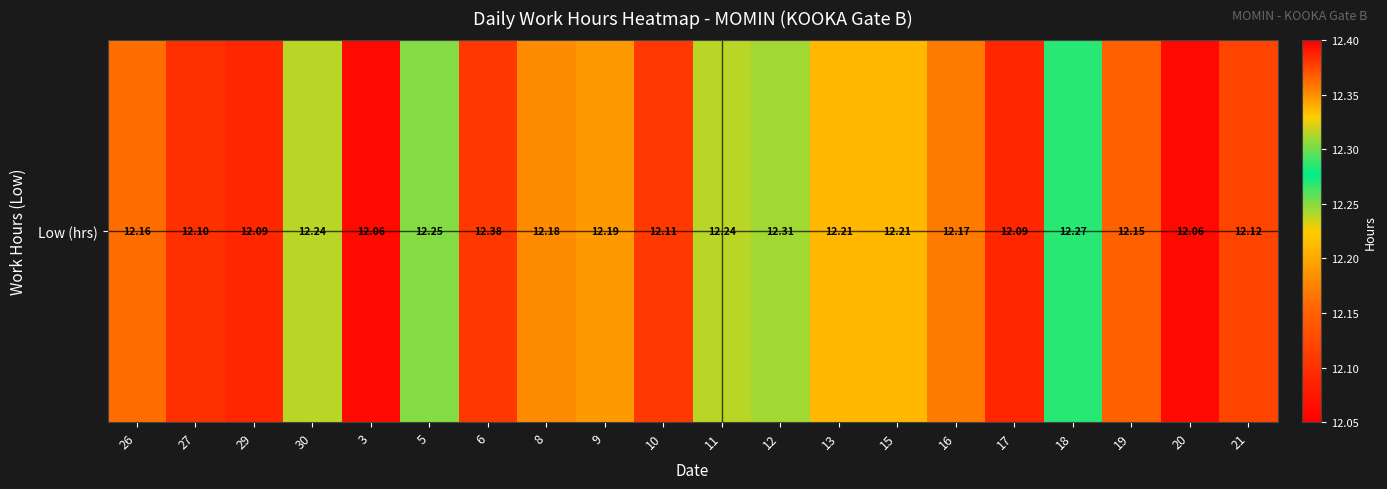

What is the sum of all values?

243.6